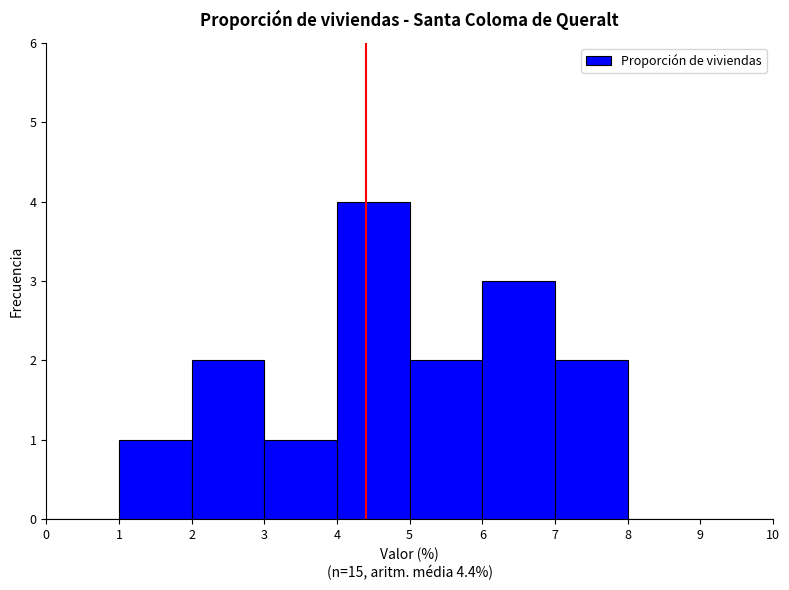

Reading left to right, transcribe this chart: for each bar, give the range it covers on the x-axis and its height. The values are not printed on the chart, so give them approximately, as read against the axis.

0 to 1: 0
1 to 2: 1
2 to 3: 2
3 to 4: 1
4 to 5: 4
5 to 6: 2
6 to 7: 3
7 to 8: 2
8 to 9: 0
9 to 10: 0